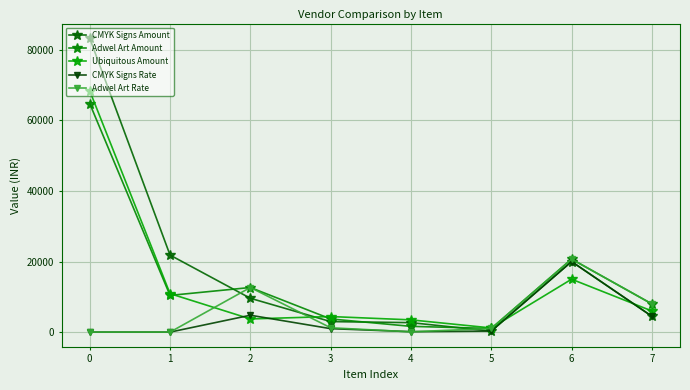

True or false: Adwel Art Amount and Adwel Art Rate cross at least once.

False